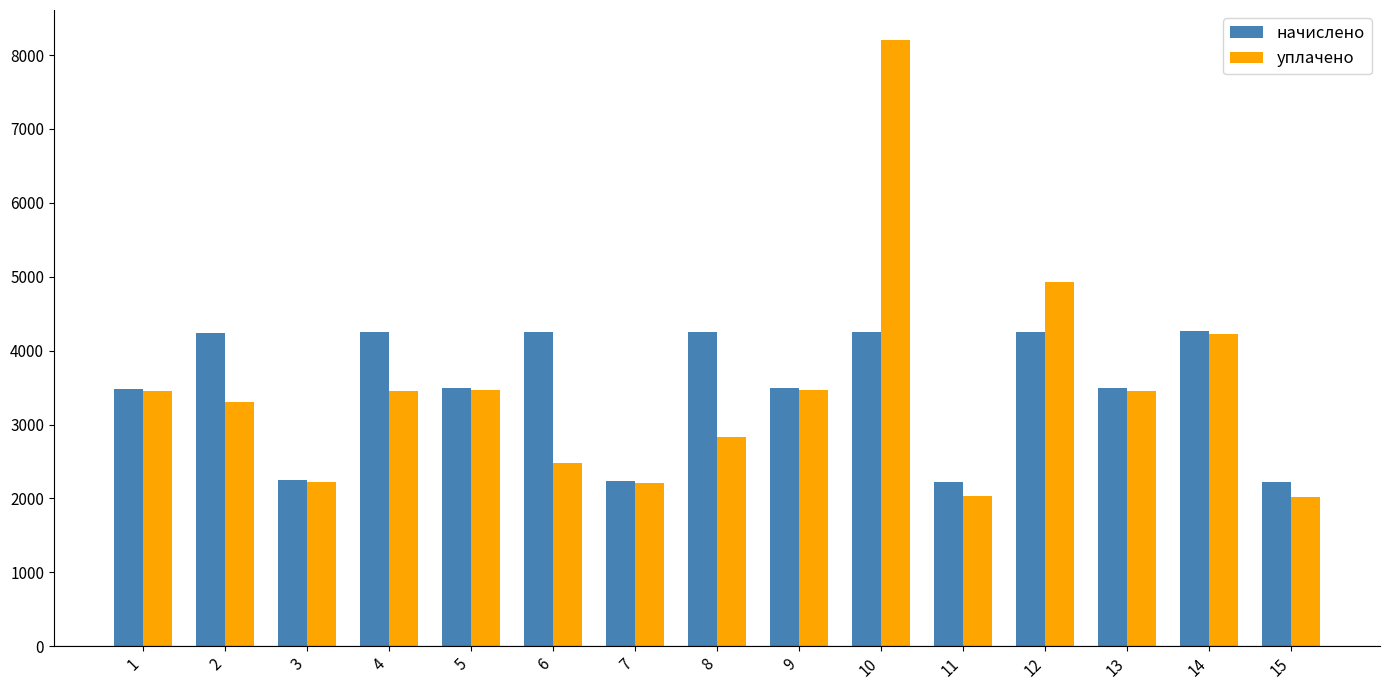

What is the maximum value for уплачено?

8200.0